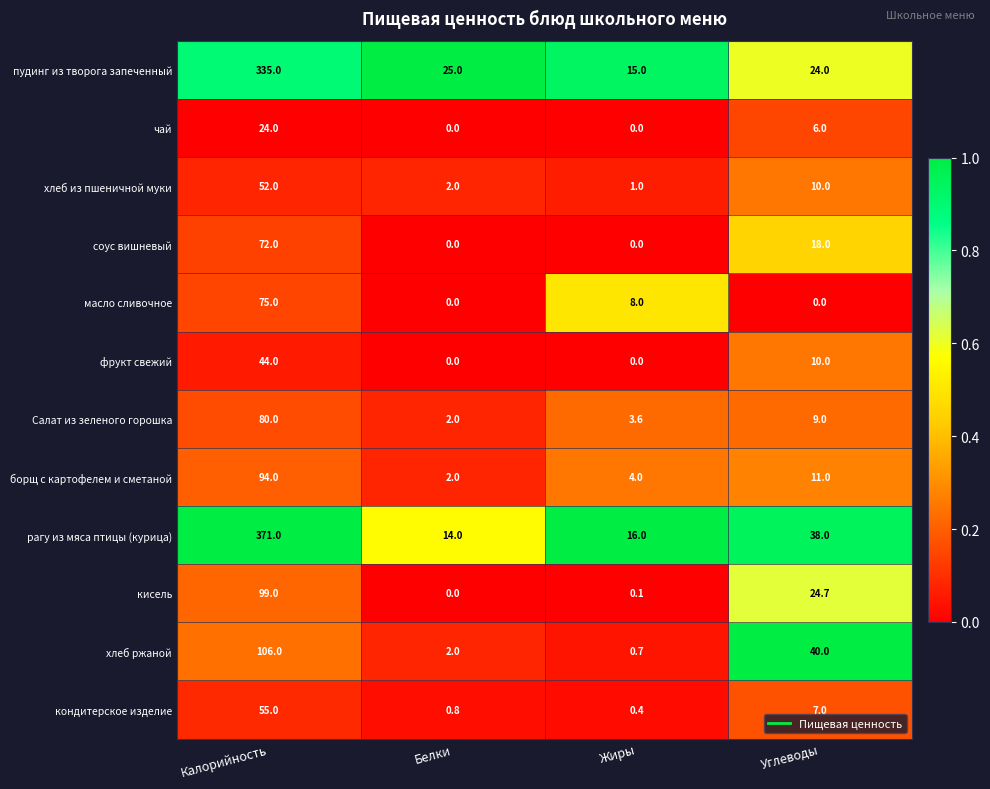

At which label is борщ с картофелем и сметаной closest to 48?

Углеводы